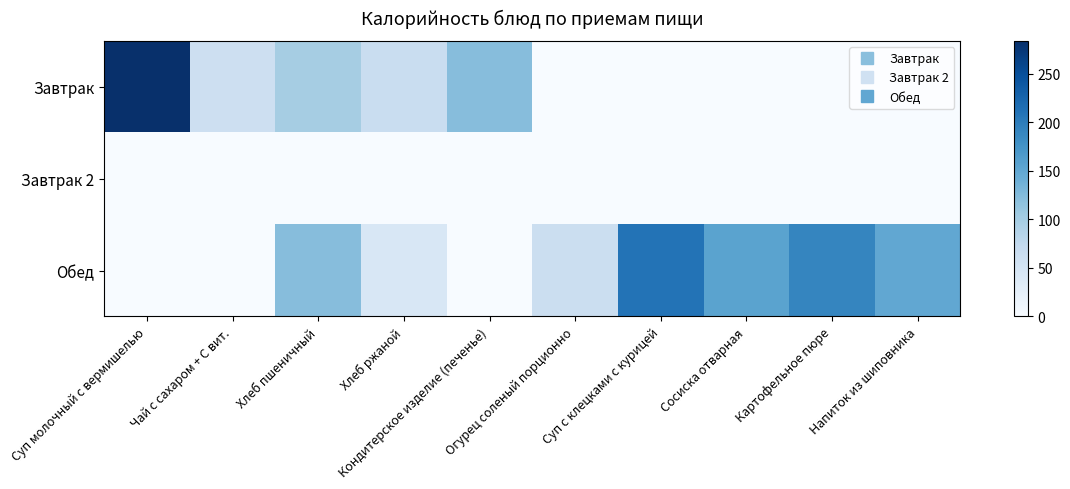

What is the greatest value displayed?

284